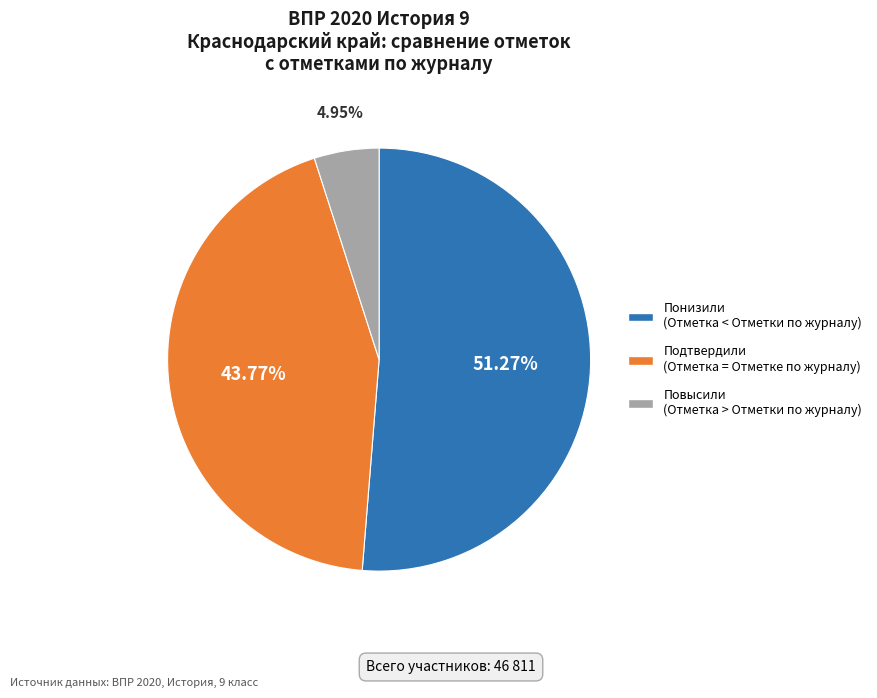

Which slice is the smallest?

Повысили